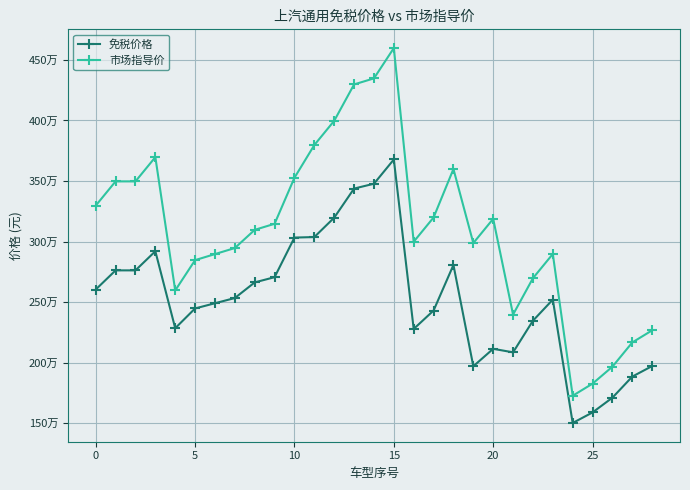

What is the label of the 9th point from the left?

8